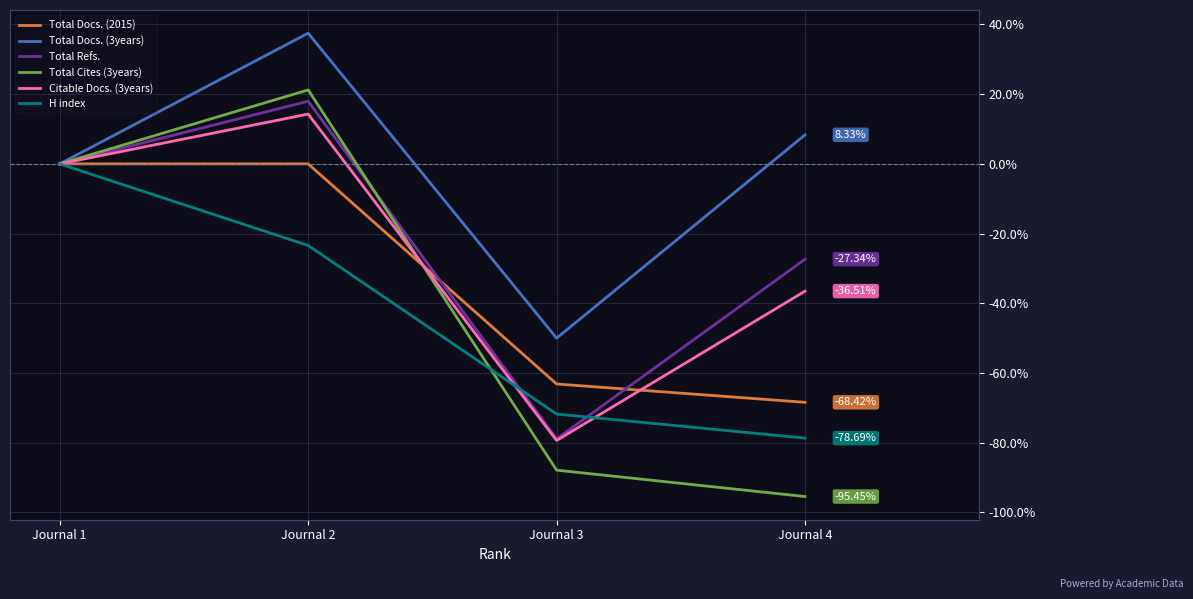

Reading left to right, transcribe all the data shown in this chart.

Total Docs. (2015): Journal 1=0.0	Journal 2=0.0	Journal 3=-63.2	Journal 4=-68.4
Total Docs. (3years): Journal 1=0.0	Journal 2=37.5	Journal 3=-50.0	Journal 4=8.3
Total Refs.: Journal 1=0.0	Journal 2=18.0	Journal 3=-78.9	Journal 4=-27.3
Total Cites (3years): Journal 1=0.0	Journal 2=21.2	Journal 3=-87.9	Journal 4=-95.5
Citable Docs. (3years): Journal 1=0.0	Journal 2=14.3	Journal 3=-79.4	Journal 4=-36.5
H index: Journal 1=0.0	Journal 2=-23.4	Journal 3=-71.8	Journal 4=-78.7